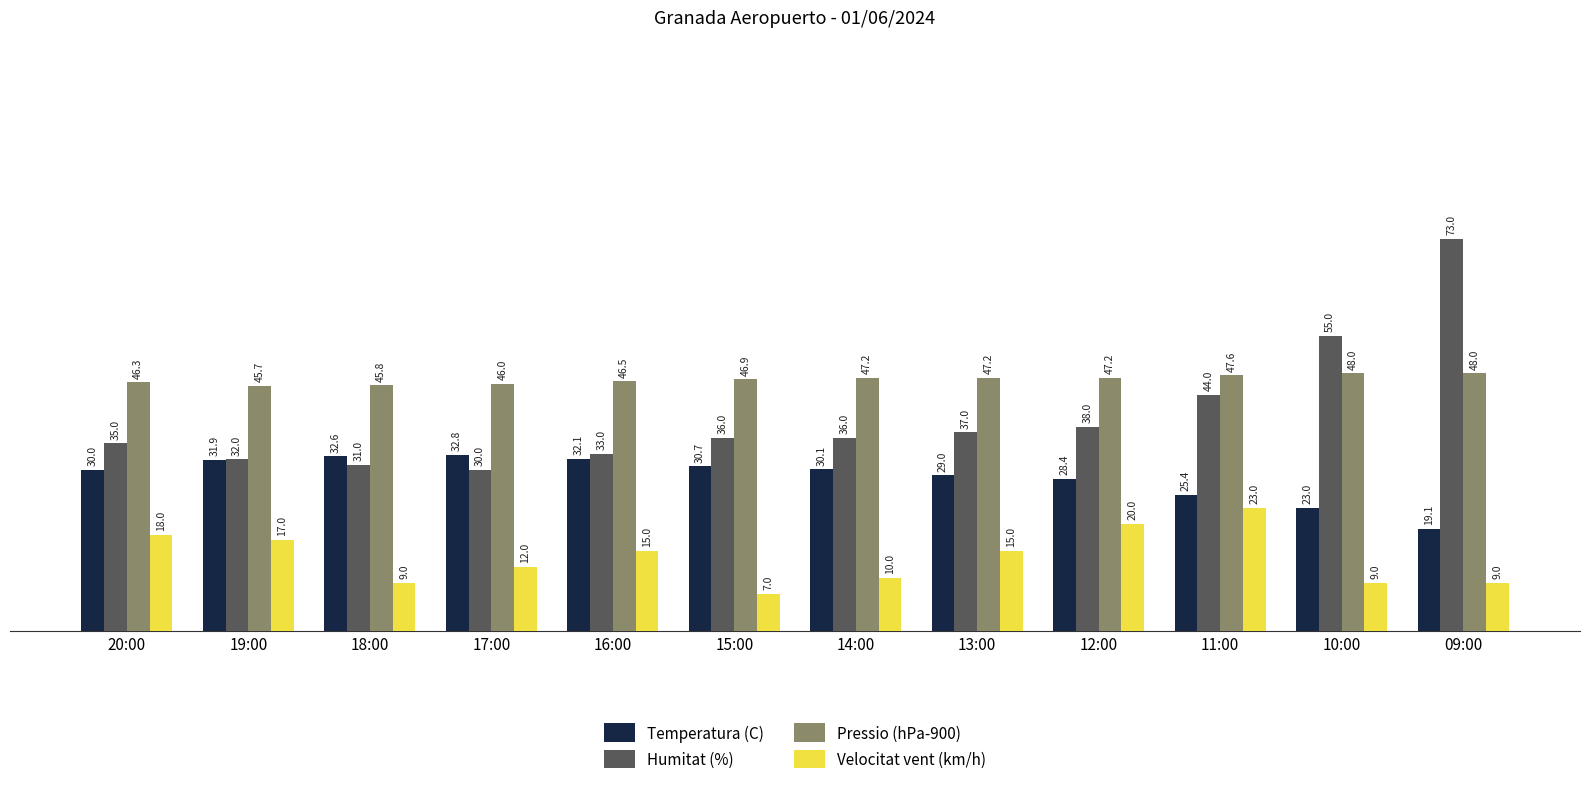

How many distinct data groups are displayed?

4